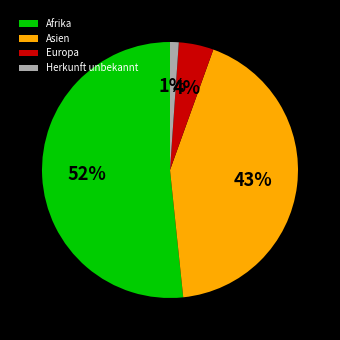

Count the number of slices in the pie.

4